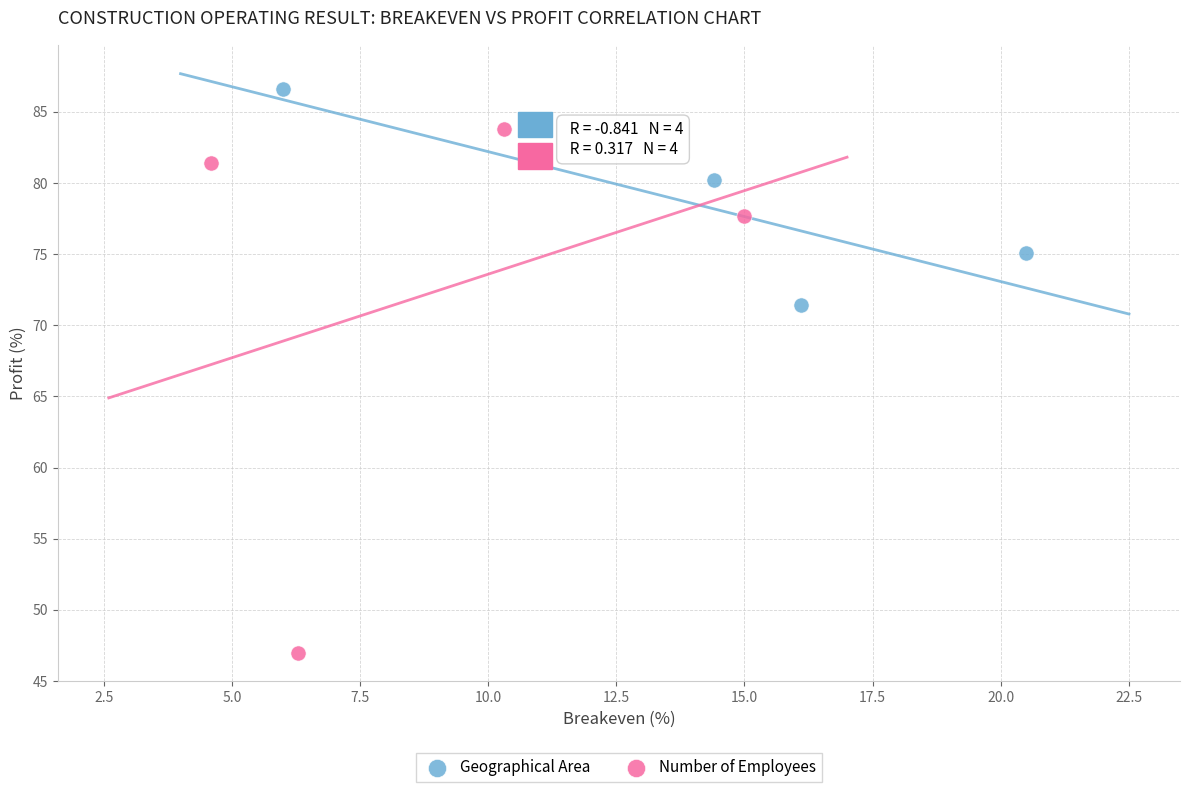

Which series has the widest spread of Y values?

Number of Employees